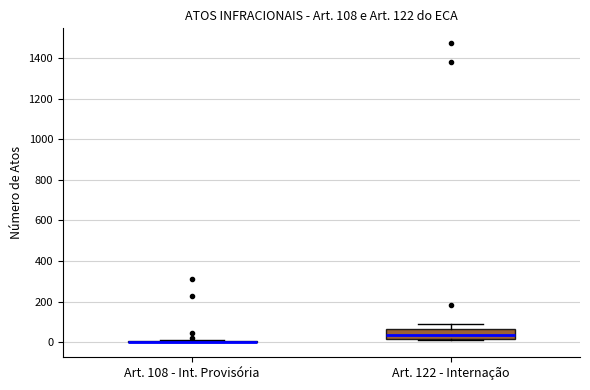

Comparing the boxes themselves (not the whiskers), which one is the tallest?

Art. 122 - Internação